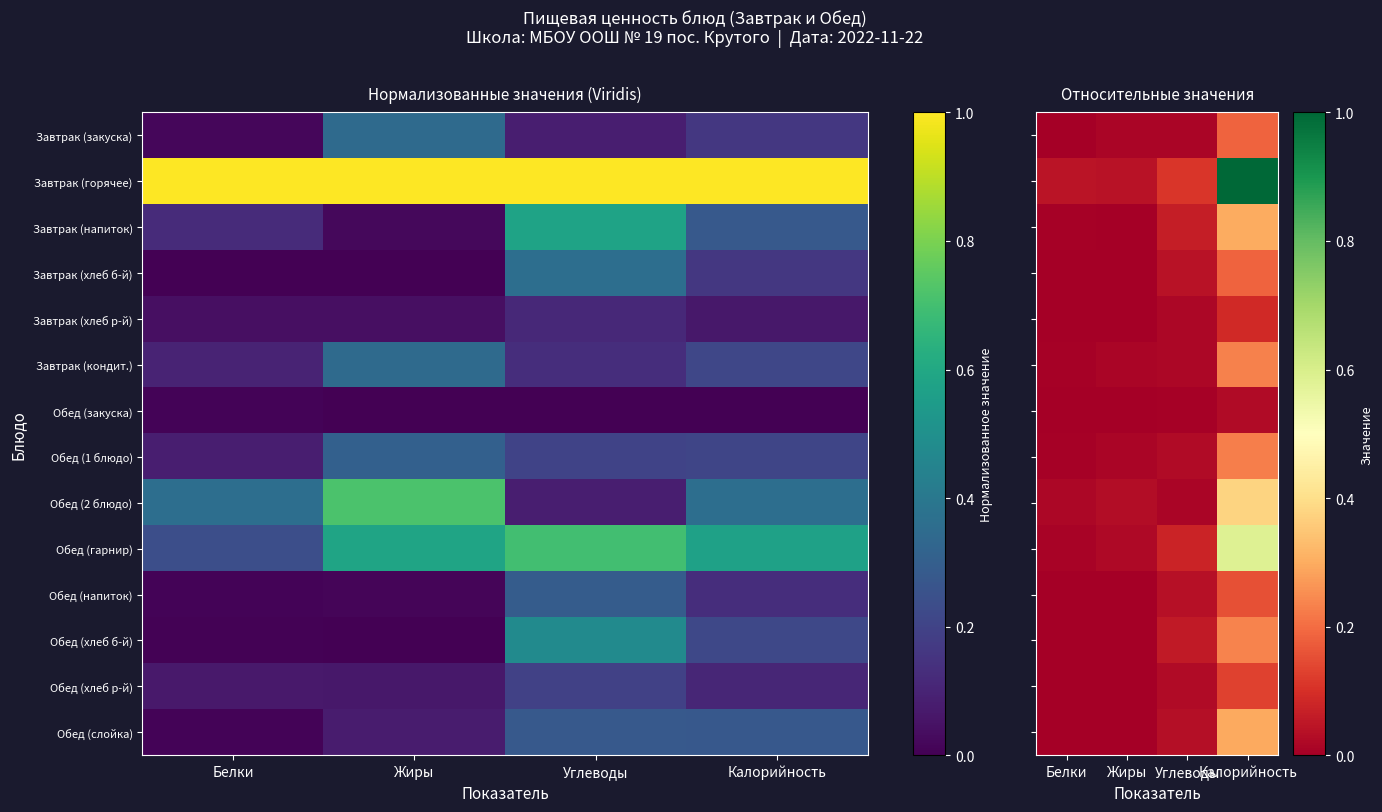

What is the average value of the Завтрак (закуска) series?

0.1